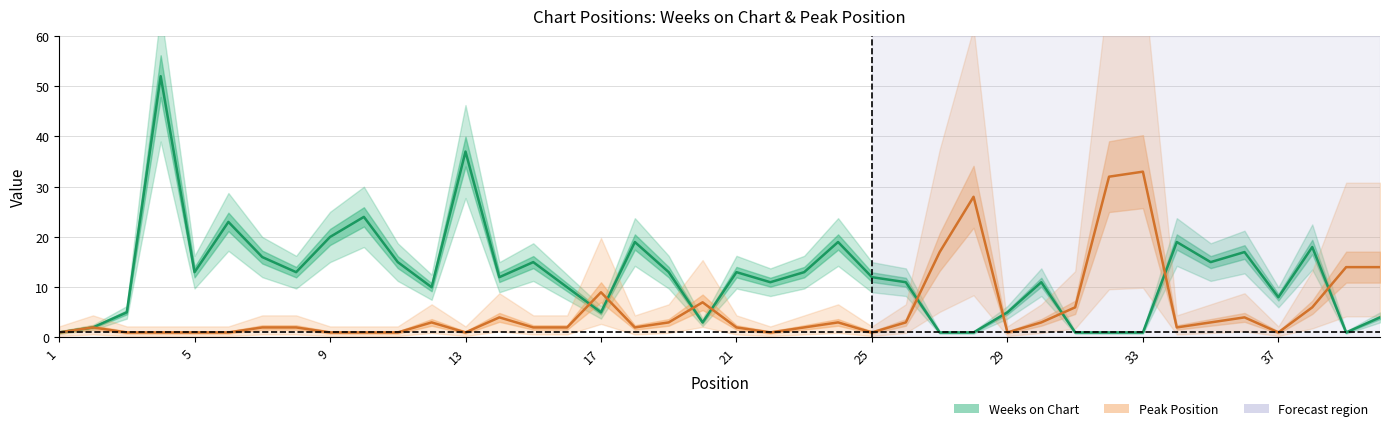

Rank the series by their average value, from highest to lowest.

Weeks on Chart, Peak Position